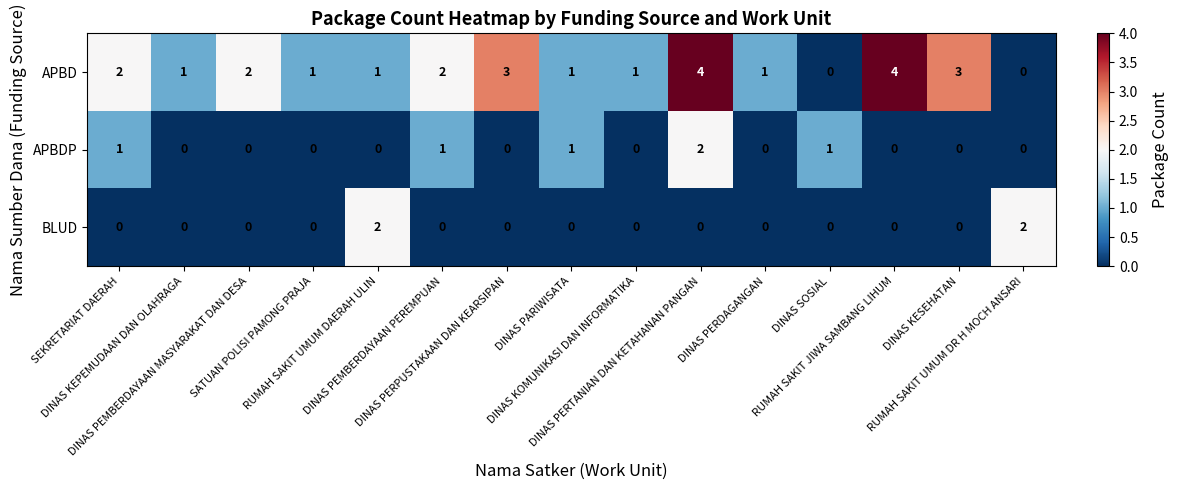

At how many categories does at least one series exceed 0?

15